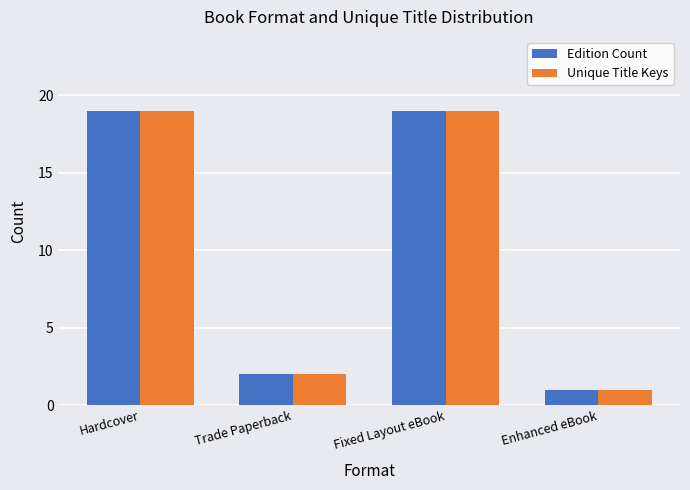

Reading right to left, extract all data points from this chart.

Edition Count: Enhanced eBook=1	Fixed Layout eBook=19	Trade Paperback=2	Hardcover=19
Unique Title Keys: Enhanced eBook=1	Fixed Layout eBook=19	Trade Paperback=2	Hardcover=19